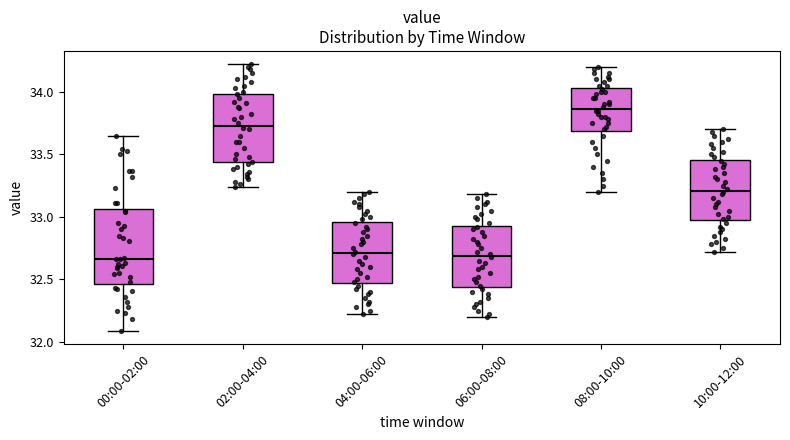

Reading left to right, read every box against the y-axis: the position of its median line, the range the box covers, and the ends of its whiskers. The values are not printed on the chart, so give them approximately, as read against the axis.

00:00-02:00: median 32.65, box 32.45 to 33.05, whiskers 32.10 to 33.65
02:00-04:00: median 33.75, box 33.45 to 34.00, whiskers 33.25 to 34.20
04:00-06:00: median 32.70, box 32.45 to 32.95, whiskers 32.20 to 33.20
06:00-08:00: median 32.70, box 32.45 to 32.95, whiskers 32.20 to 33.20
08:00-10:00: median 33.85, box 33.70 to 34.05, whiskers 33.20 to 34.20
10:00-12:00: median 33.20, box 32.95 to 33.45, whiskers 32.70 to 33.70